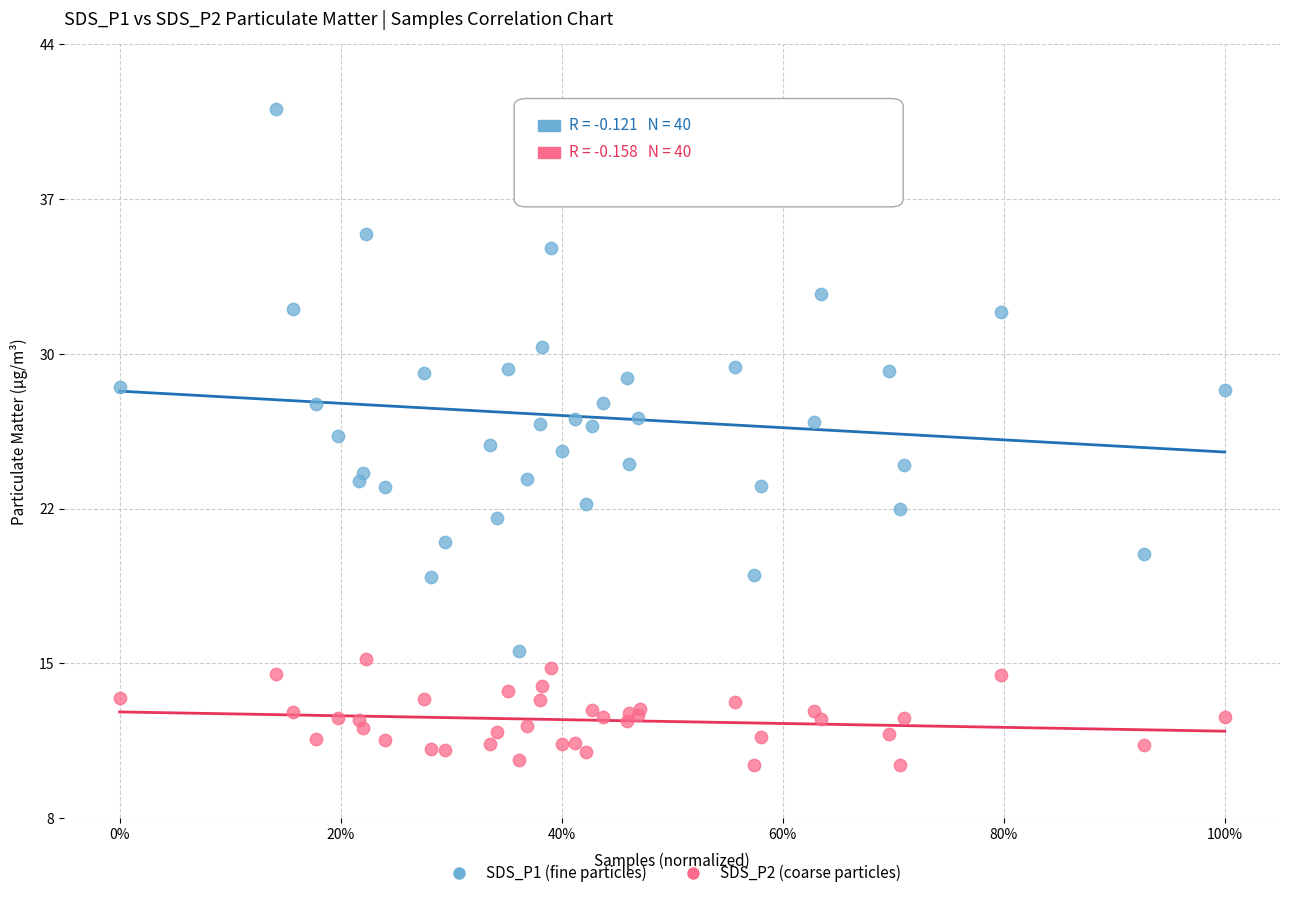

Which series reaches the maximum Y coordinate?

SDS_P1 (fine particles)